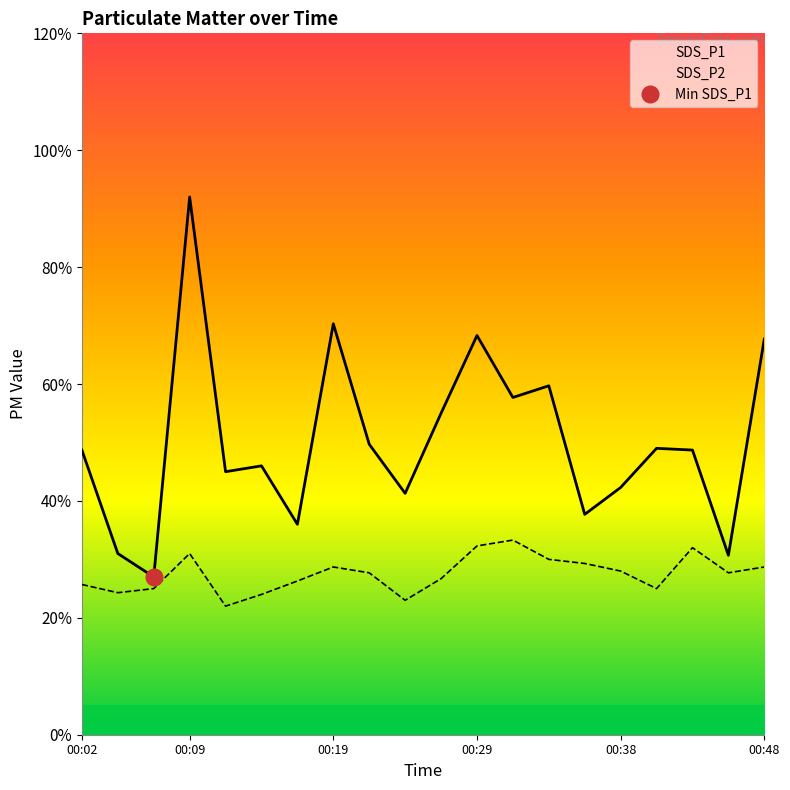

True or false: SDS_P1 has a value of 5.3 at 00:16.

False